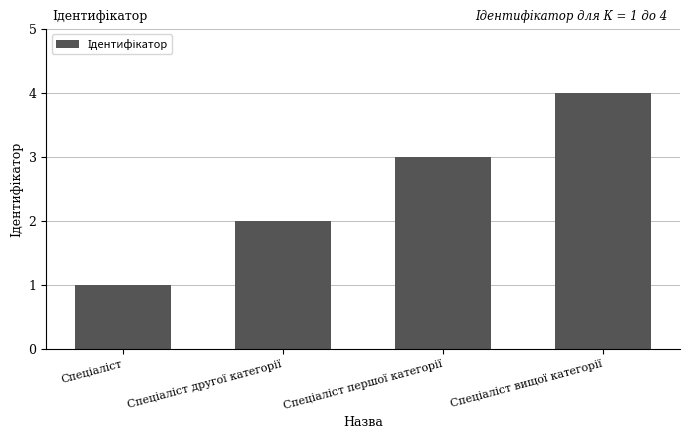

What is the greatest value displayed?

4